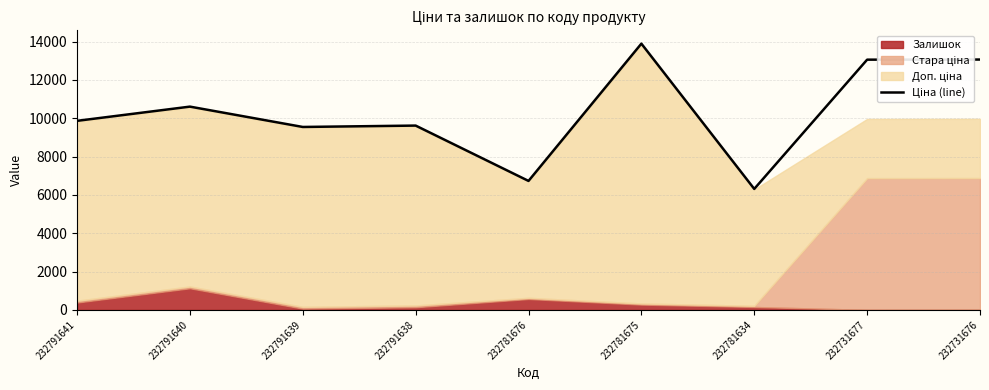

Rank the categories by value from highest to lowest.

232781675, 232731676, 232731677, 232791640, 232791641, 232791638, 232791639, 232781676, 232781634